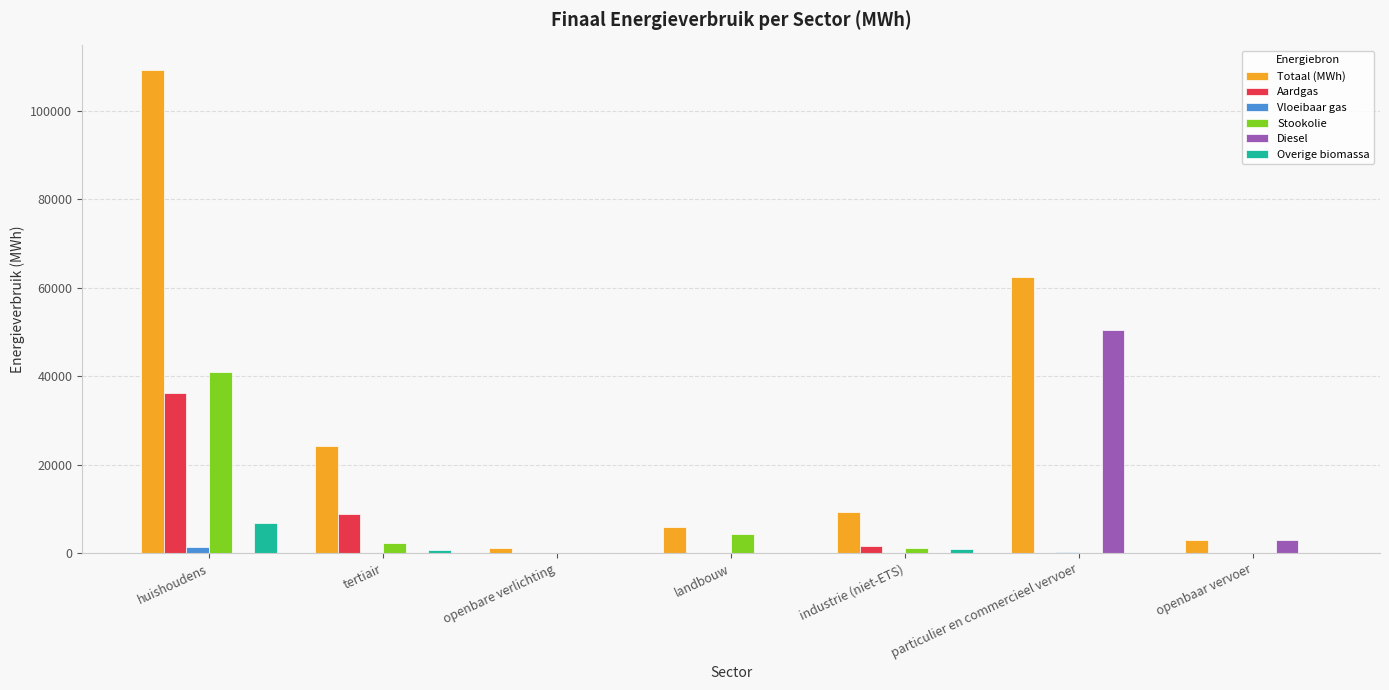

Which series has the largest total across all categories?

Totaal (MWh)